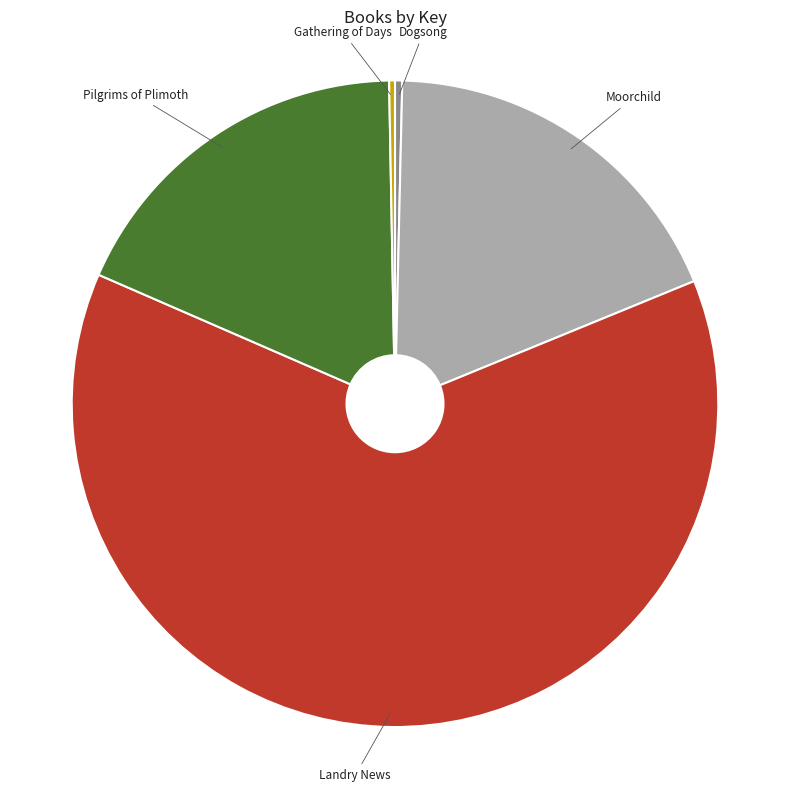

Which category has the biggest portion of the pie?

Landry News